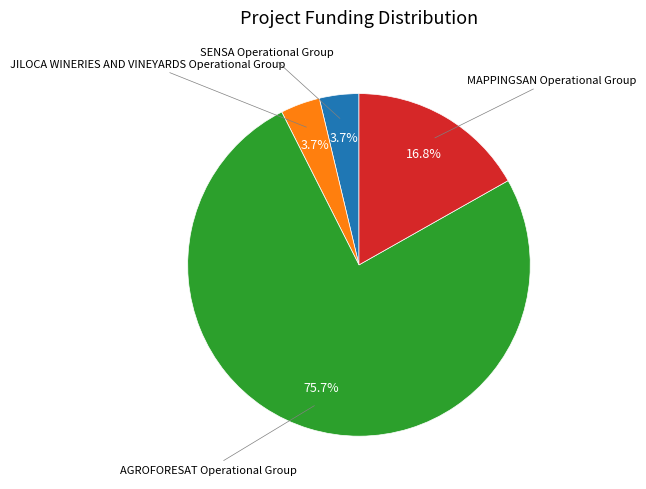

Is the sum of JILOCA WINERIES AND VINEYARDS Operational Group and SENSA Operational Group greater than half?

No